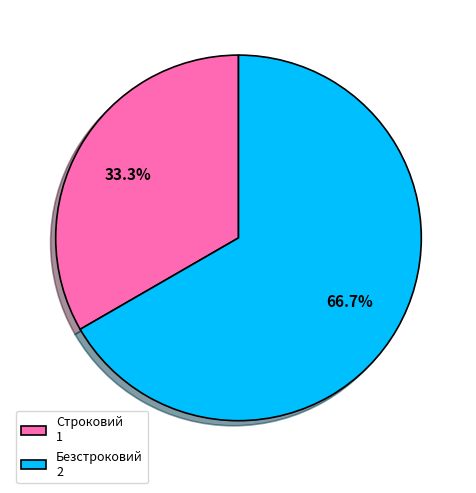

To the nearest percent, what portion does Безстроковий represent?

67%